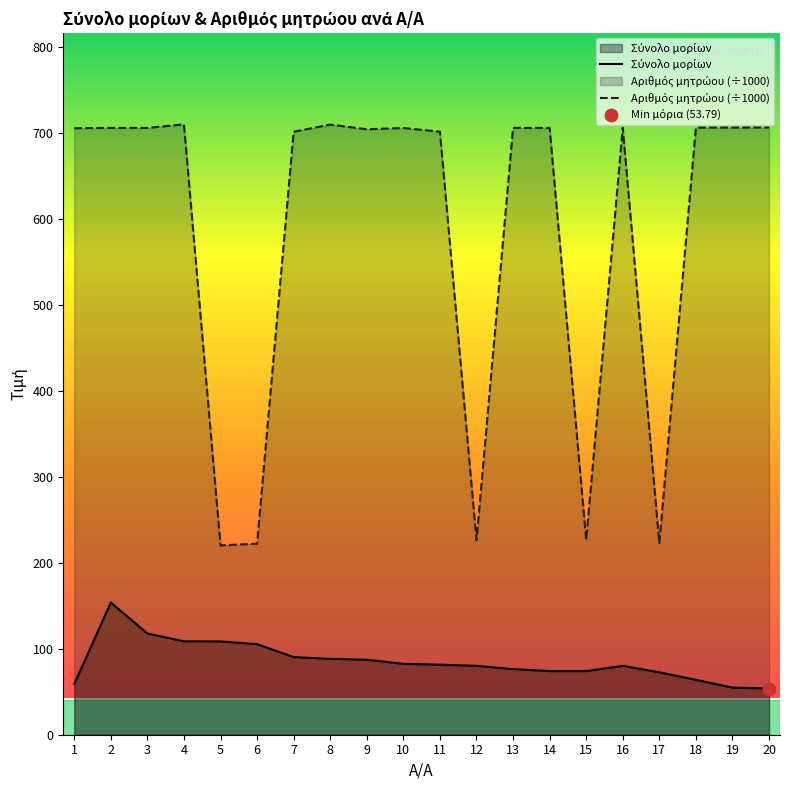

Is the value of Σύνολο μορίων at 5 greater than the value of Αριθμός μητρώου (÷1000) at 14?

No